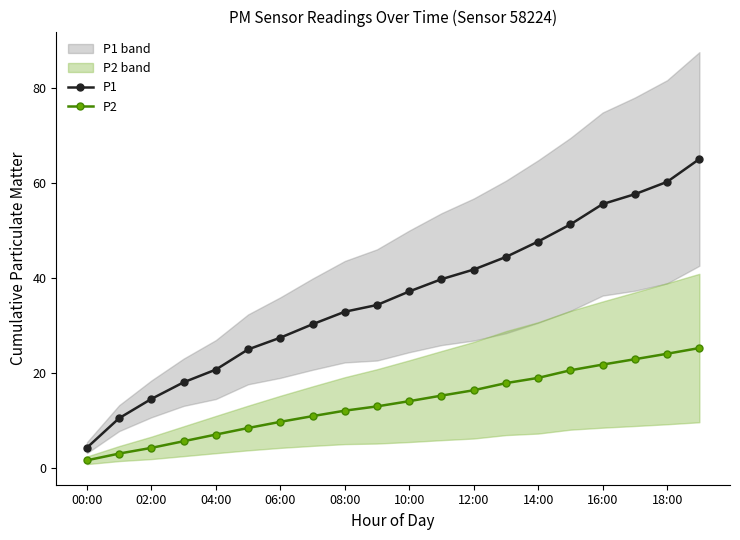

What is the difference between the maximum and minimum values in the P2 series?

23.6